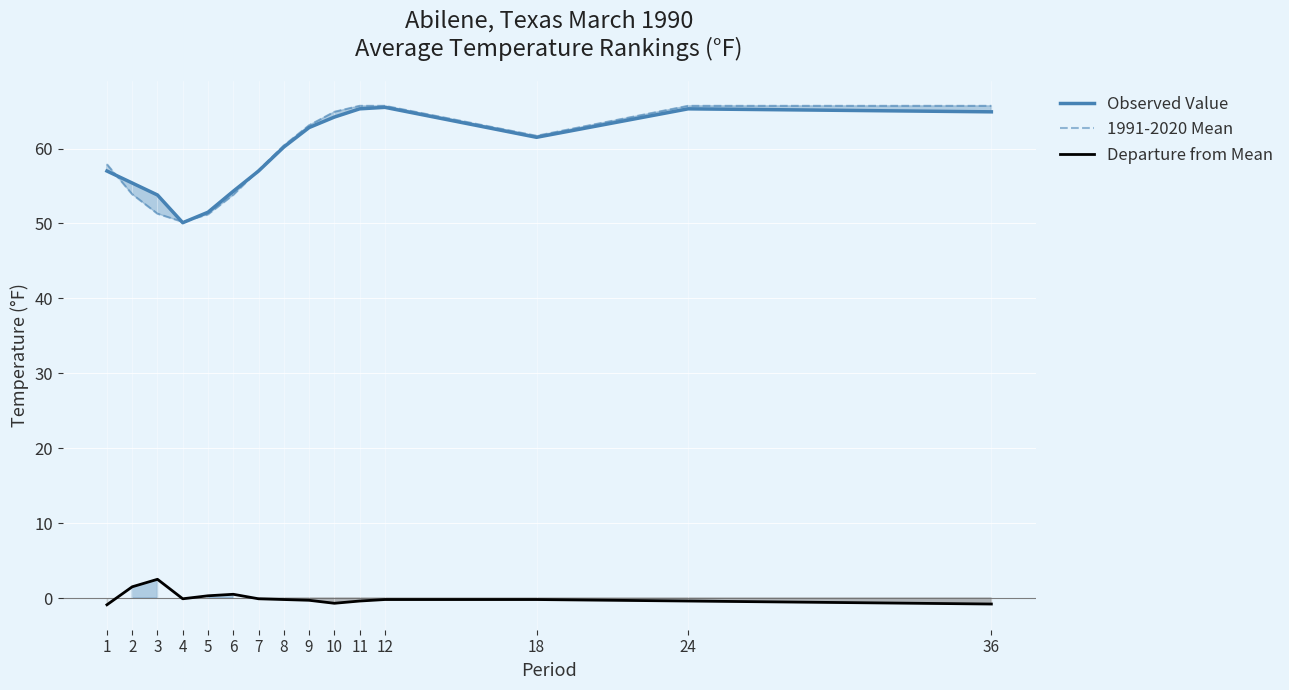

Which series changed the most between 1 and 6?

1991-2020 Mean